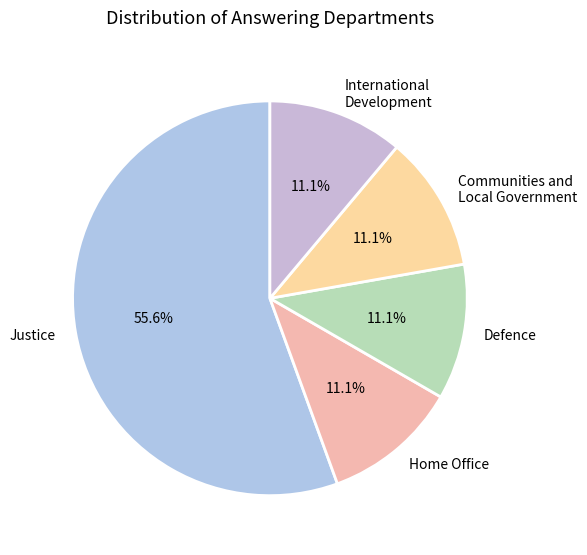

Count the number of slices in the pie.

5